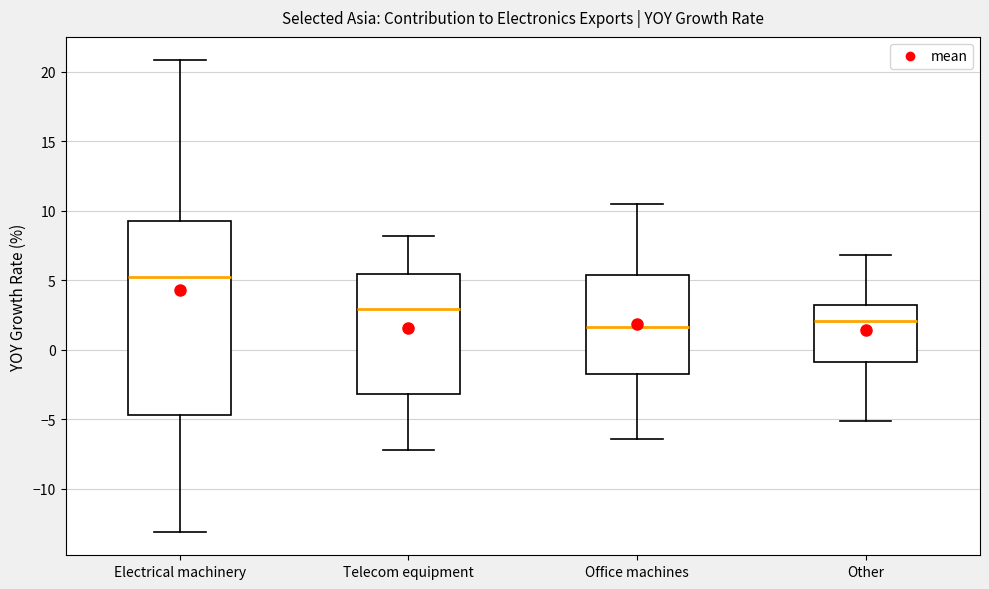

Reading left to right, transcribe this box plot: for each box, give where its median line is, the range the box spans, and where its two whiskers end, as read against the y-axis. The values are not printed on the chart, so give them approximately, as read against the axis.

Electrical machinery: median 5.5, box -4.5 to 9.5, whiskers -13.0 to 21.0
Telecom equipment: median 3.0, box -3.0 to 5.5, whiskers -7.0 to 8.0
Office machines: median 1.5, box -2.0 to 5.5, whiskers -6.5 to 10.5
Other: median 2.0, box -1.0 to 3.0, whiskers -5.0 to 7.0